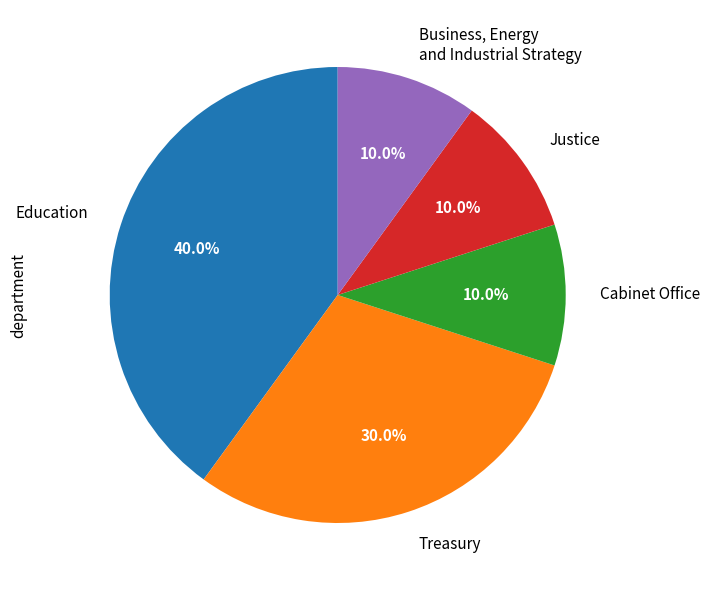

What is the largest slice in the pie chart?

Education